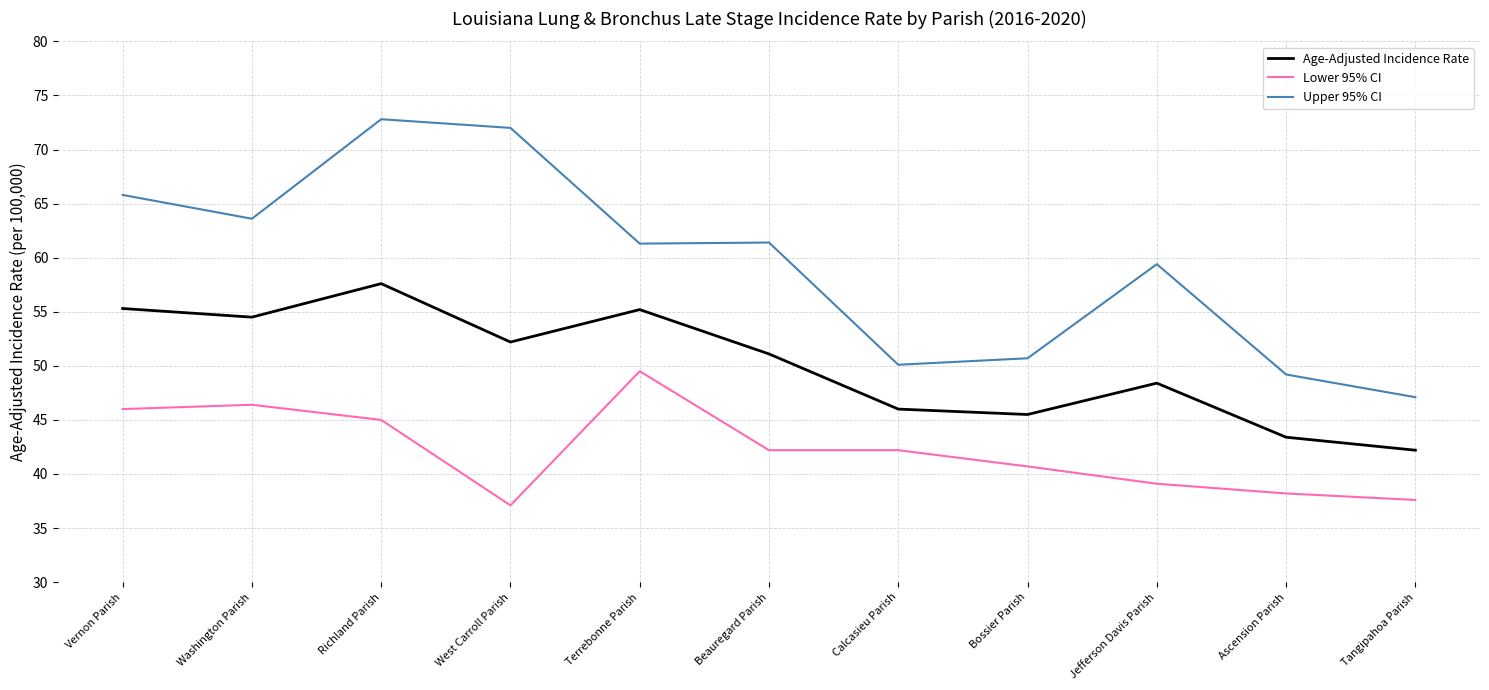

What is the average value of the Upper 95% CI series?

59.4